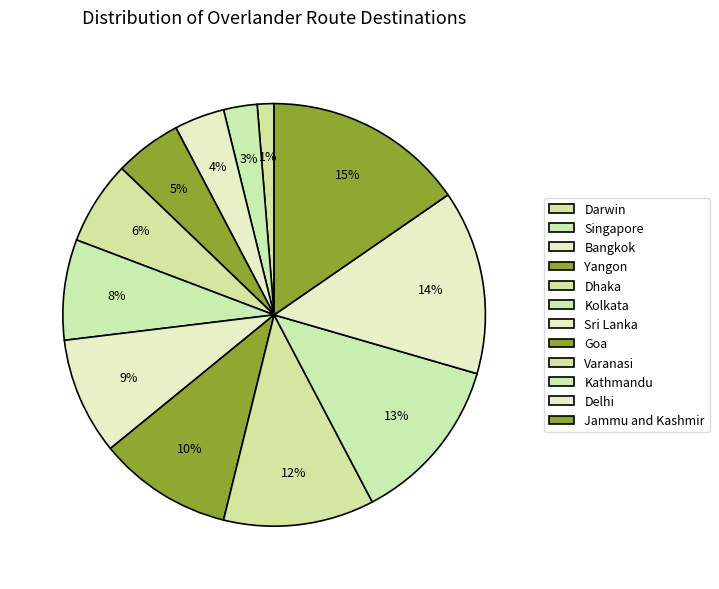

What is the ratio of the value at Kolkata to the value at Jammu and Kashmir?

0.5